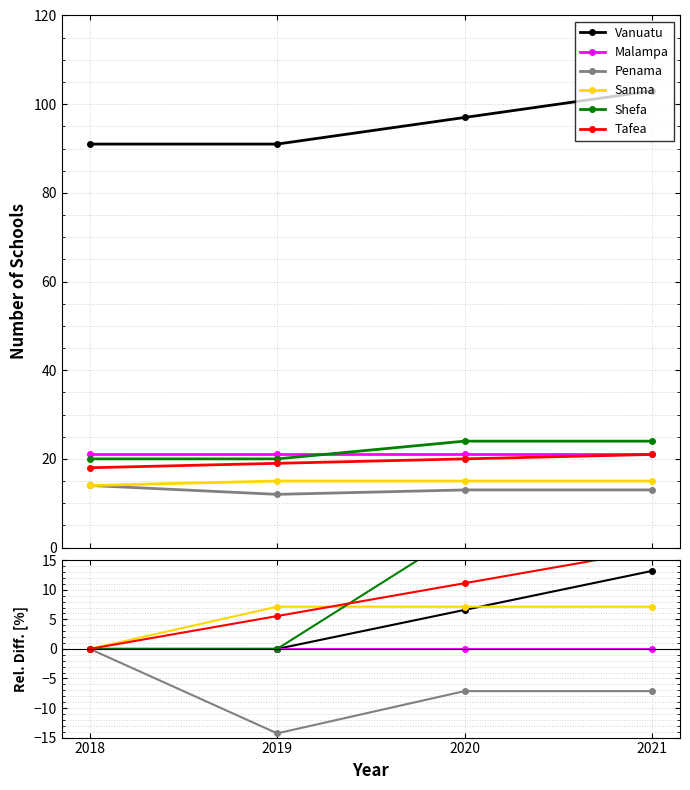

The value of Shefa at 2021 is 31.2. True or false?

False